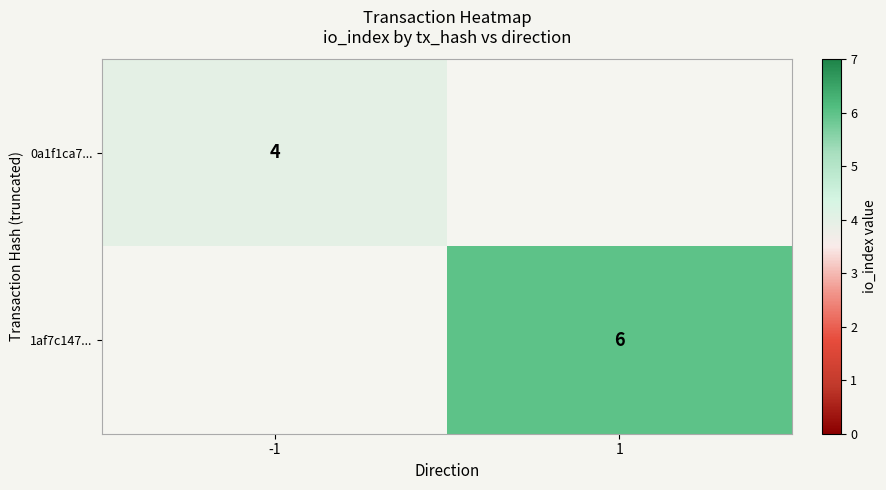

True or false: 0a1f1ca7... has a value of 7 at -1.

False